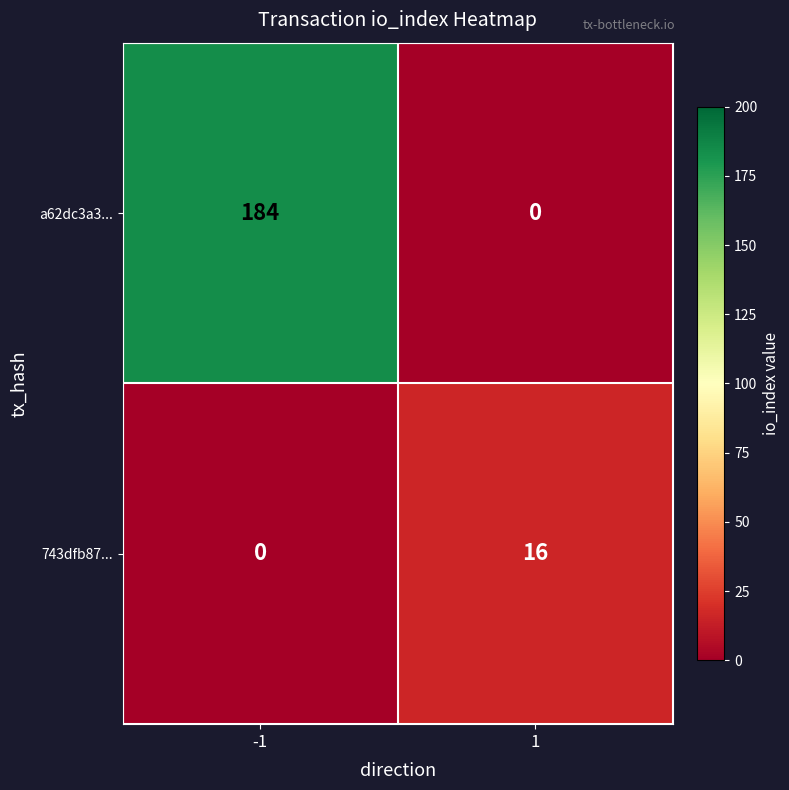

How many series are shown in this chart?

2